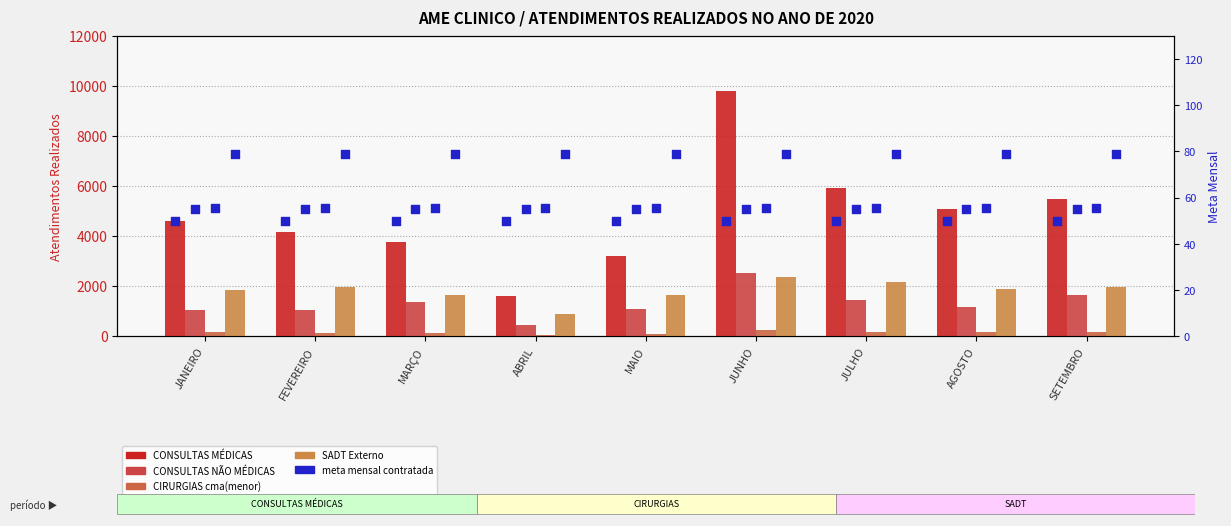

Which series has the largest total across all categories?

CONSULTAS MÉDICAS